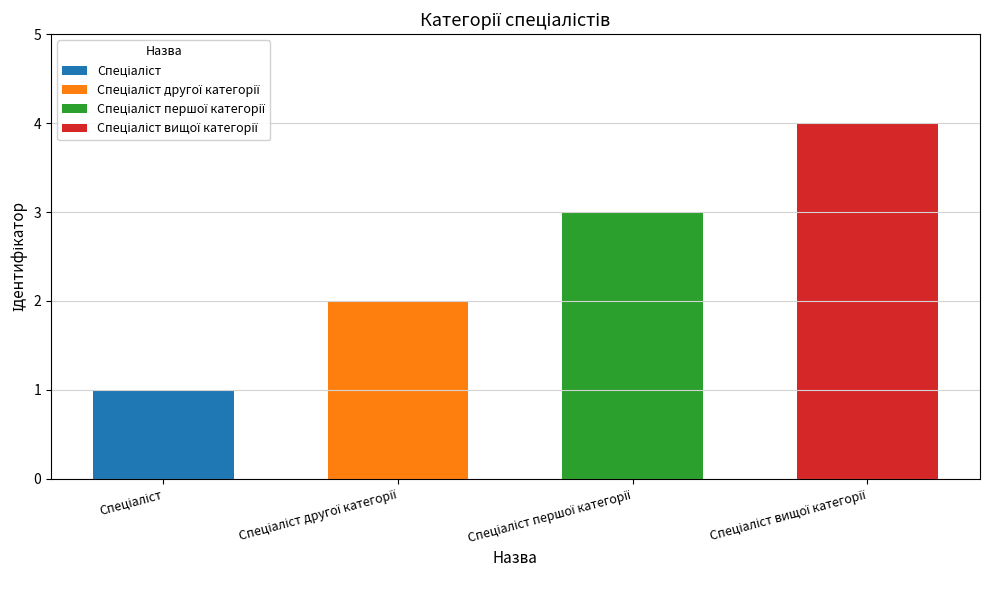

Which has a higher value, Спеціаліст другої категорії or Спеціаліст?

Спеціаліст другої категорії